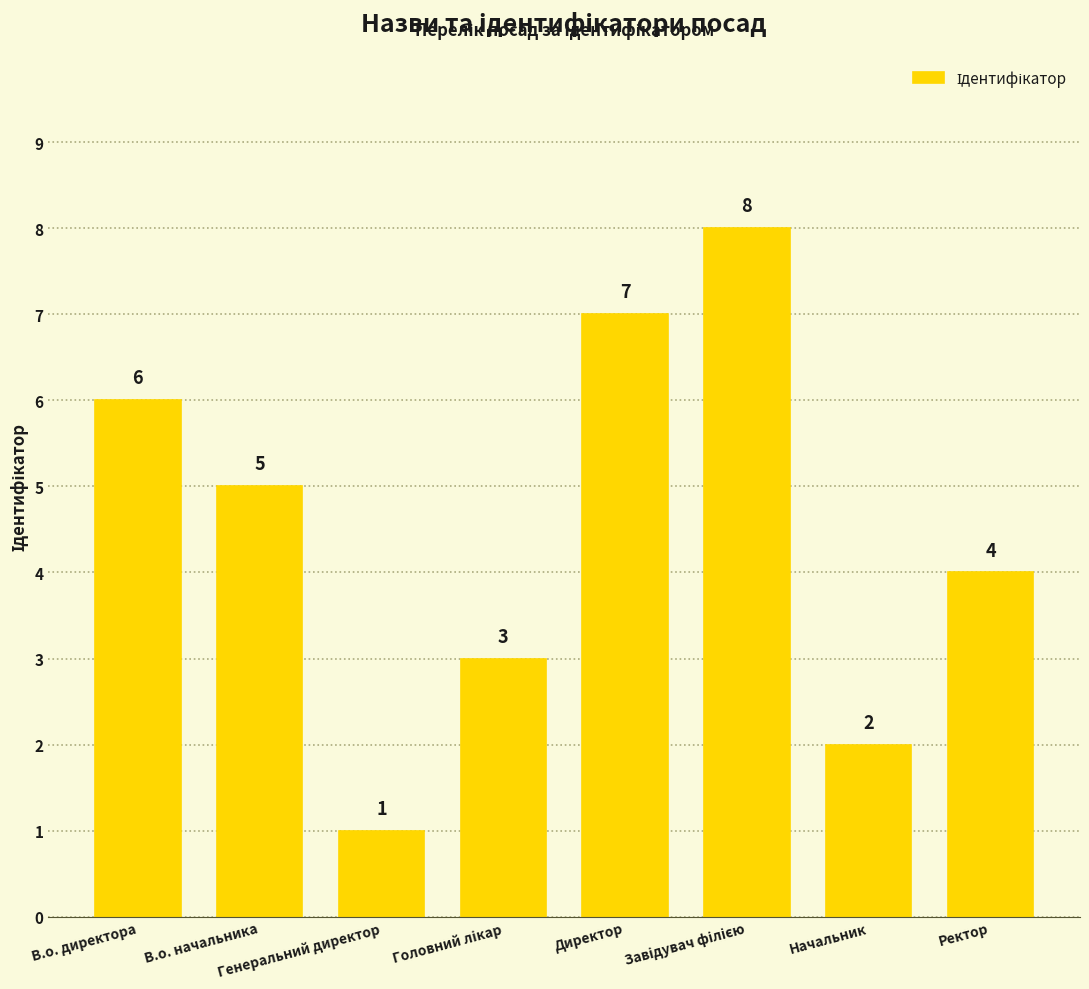

What is the greatest value displayed?

8